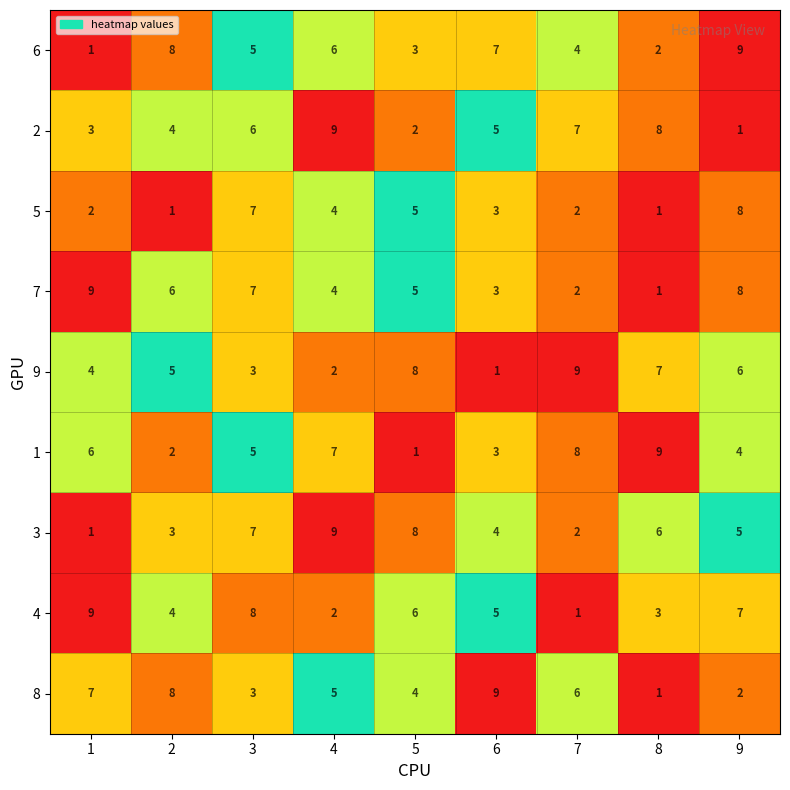

What is the highest value of the 6 series?

9